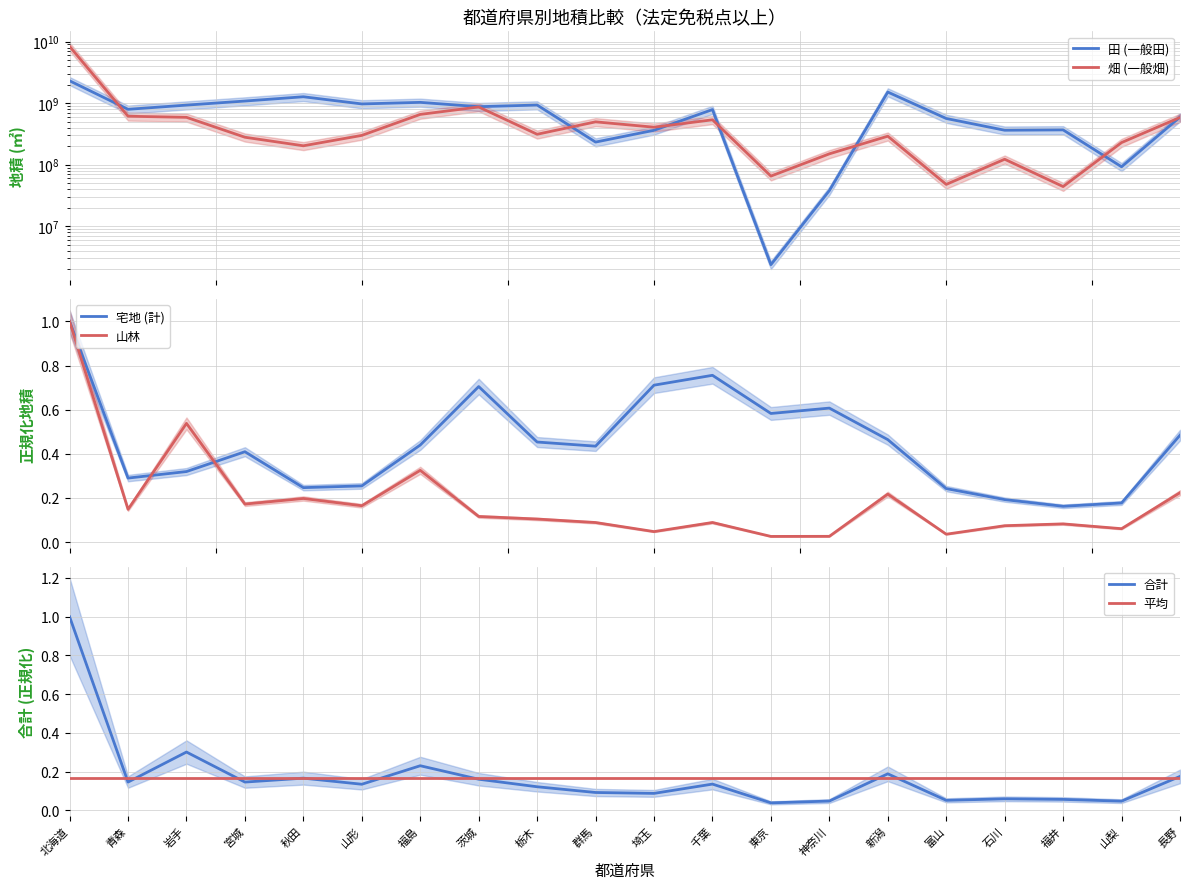

At how many categories does at least one series exceed 342549043?

17